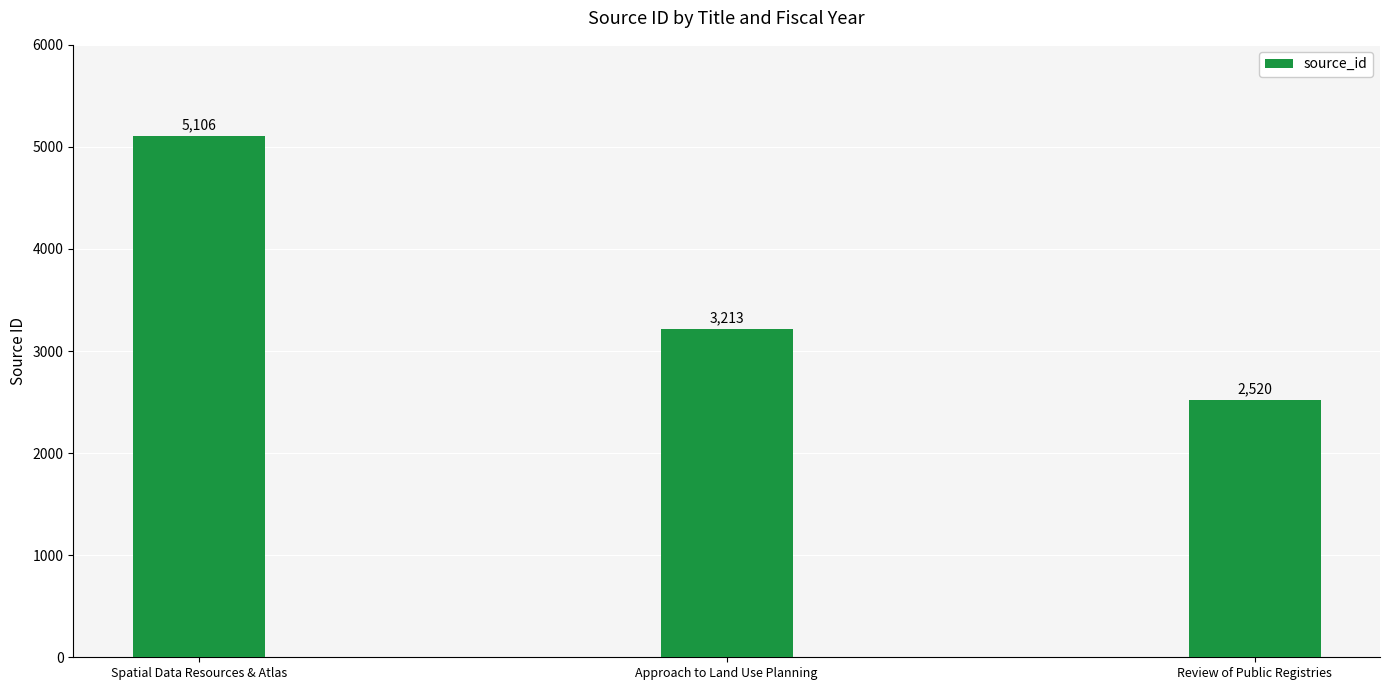

How many distinct data groups are displayed?

1